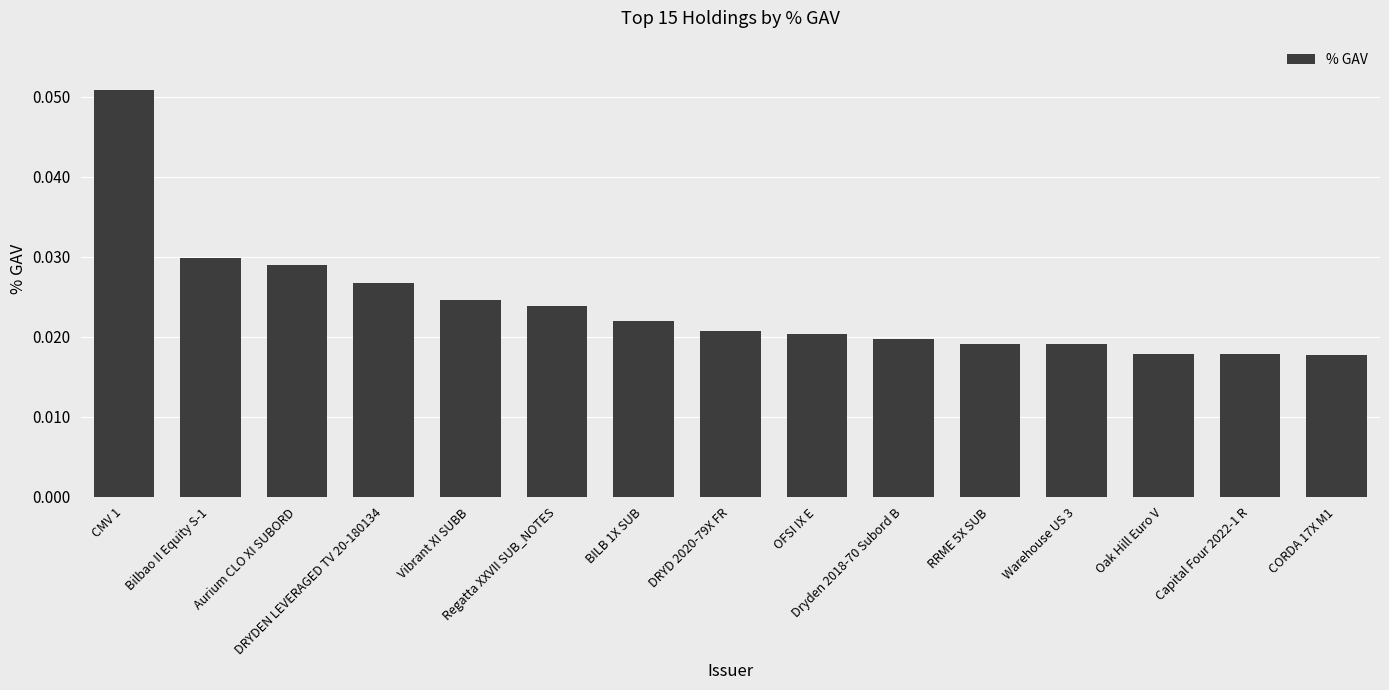

What position from the right is CORDA 17X M1?

1